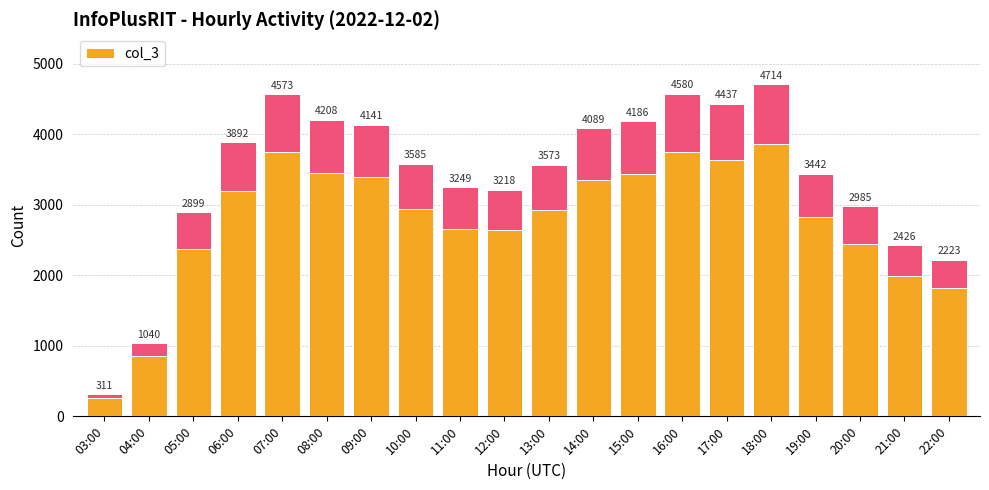

Rank the categories by value from lowest to highest.

03:00, 04:00, 22:00, 21:00, 05:00, 20:00, 12:00, 11:00, 19:00, 13:00, 10:00, 06:00, 14:00, 09:00, 15:00, 08:00, 17:00, 07:00, 16:00, 18:00